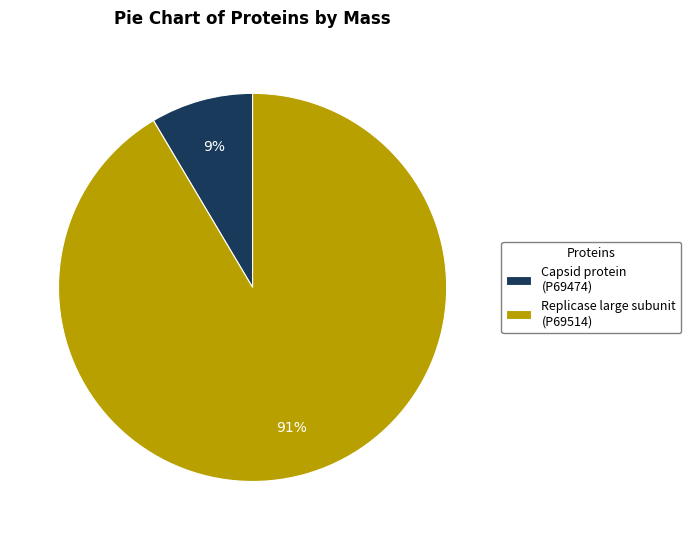

Does any single category account for the majority?

Yes